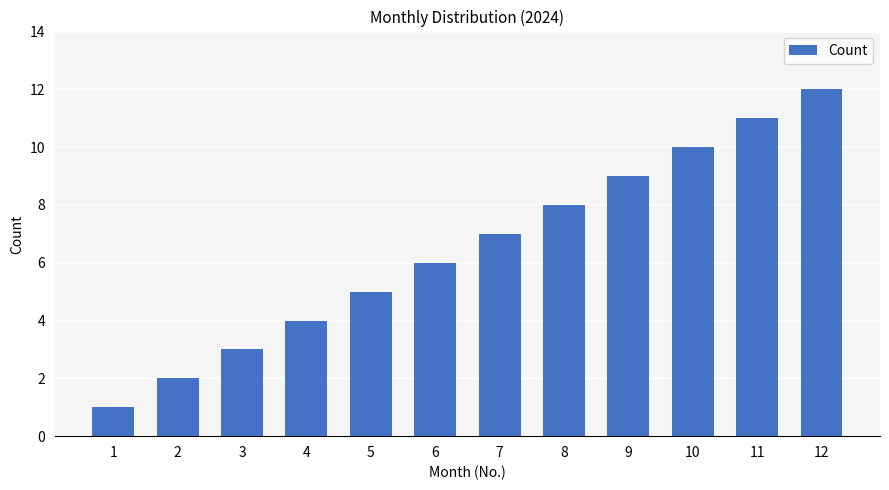

What is the value of the 10th bar from the left?

10